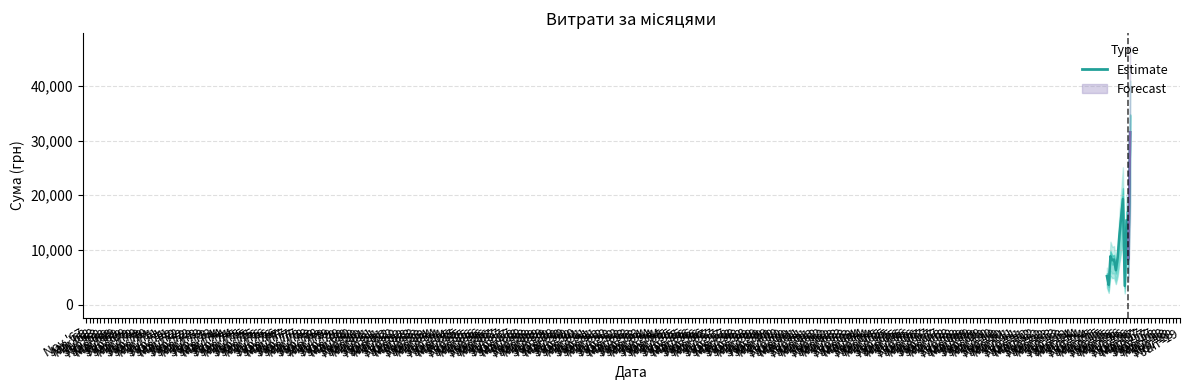

What is the label of the 1st point from the left?

Nov '67